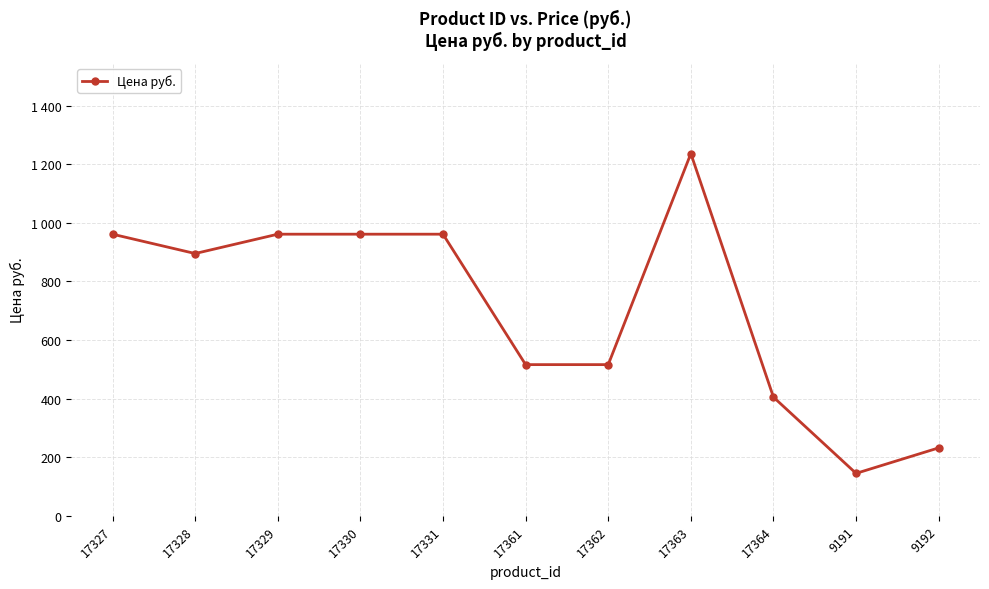

What is the label of the 10th point from the left?

9191